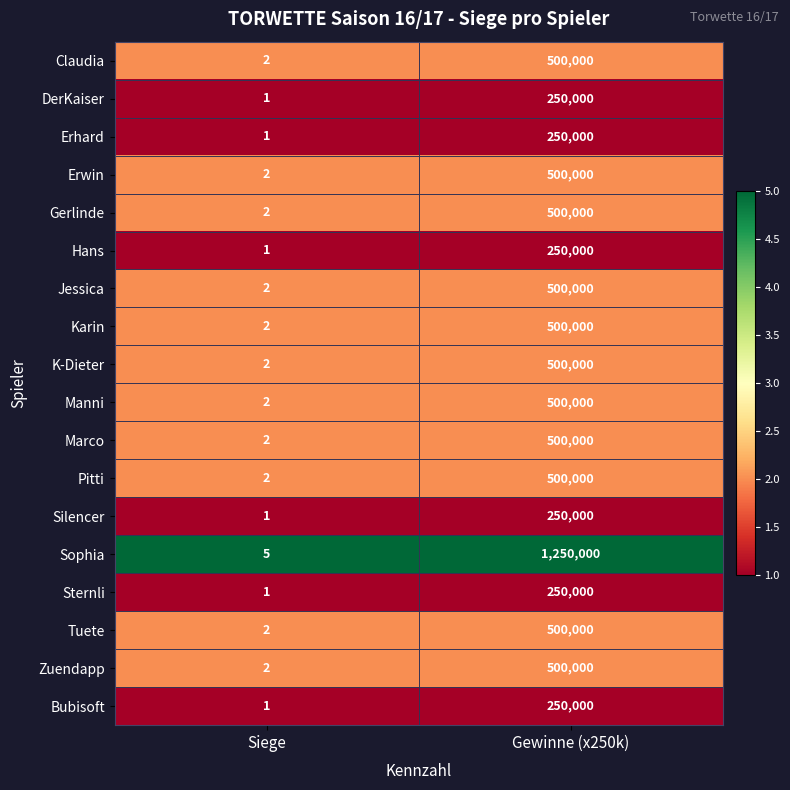

List the labels in order of Bubisoft value, largest first.

Gewinne (x250k), Siege